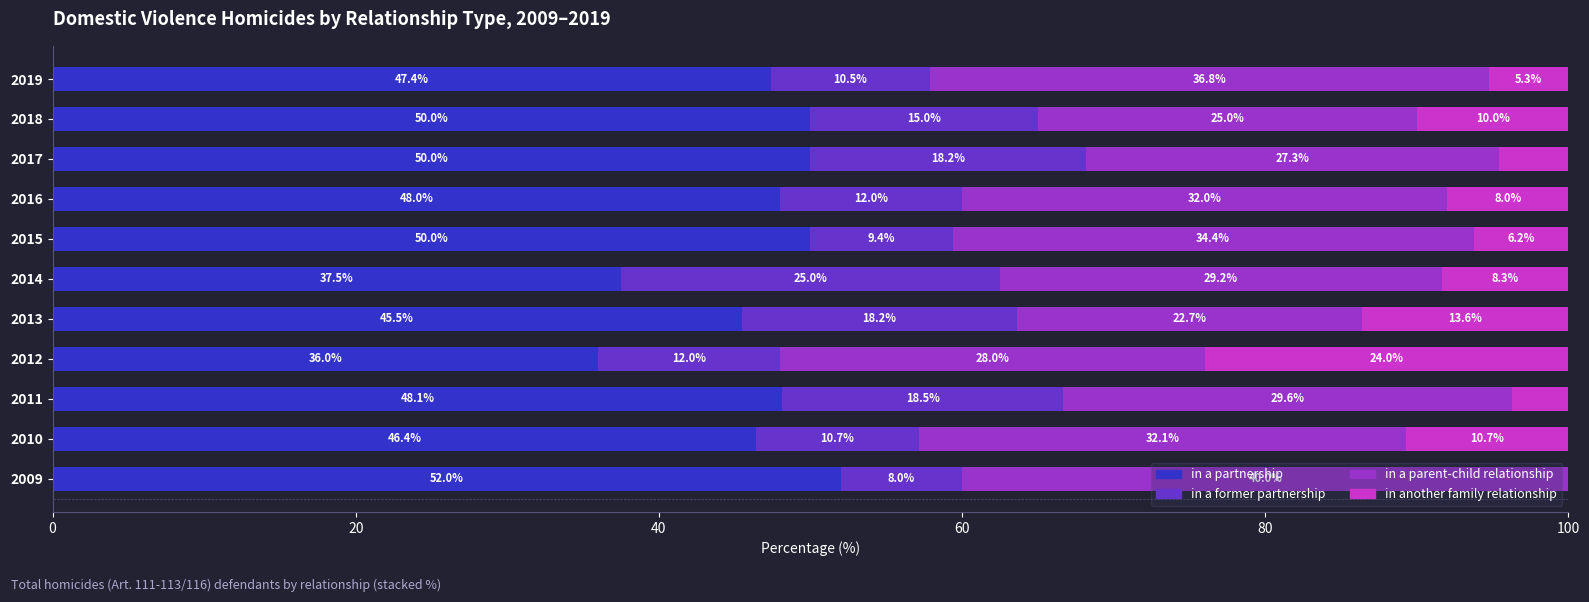

What is the highest value of the in a partnership series?

52.0